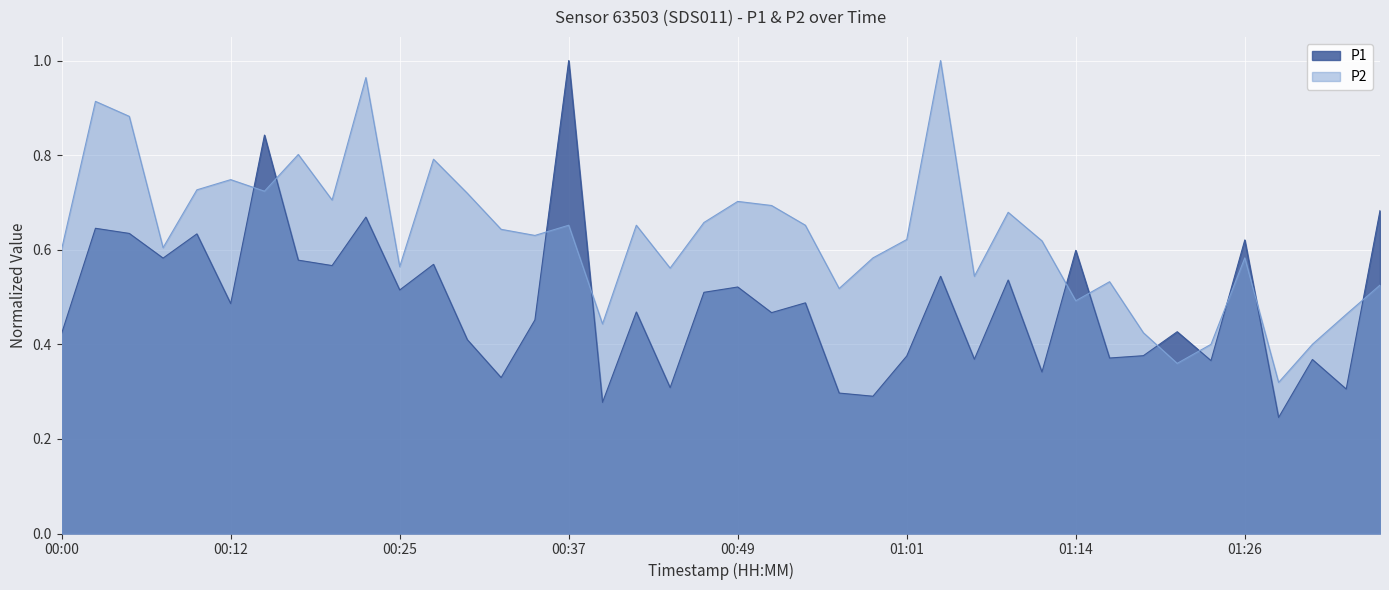

At 00:59, list the series in order from largest to smallest.

P2, P1